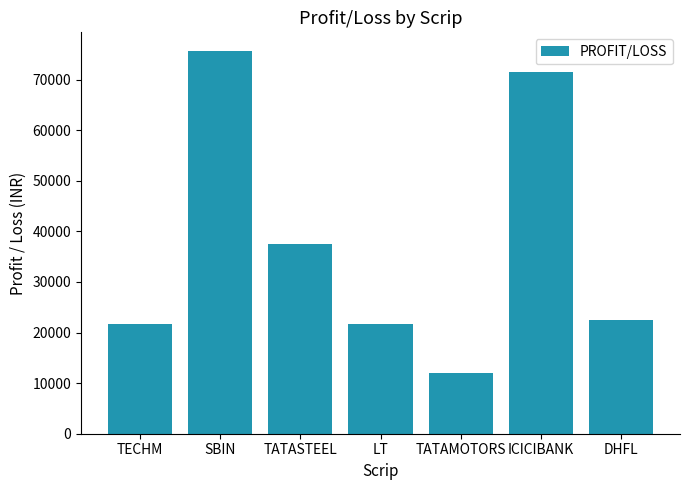

Between SBIN and DHFL, which is larger?

SBIN